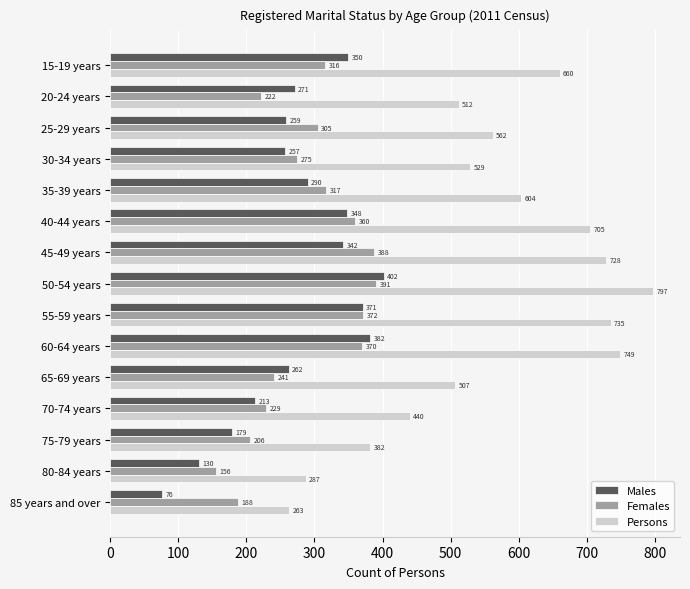

What is the difference between the highest and lowest values at 65-69 years?

266